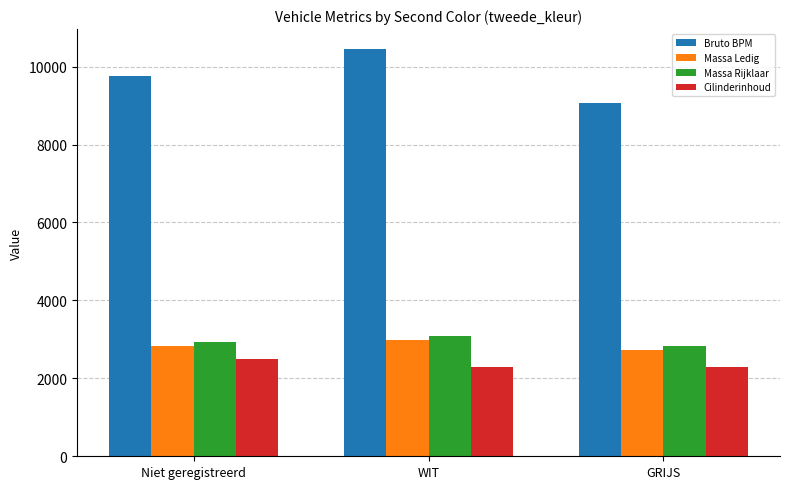

At which label does Massa Rijklaar reach its peak?

WIT